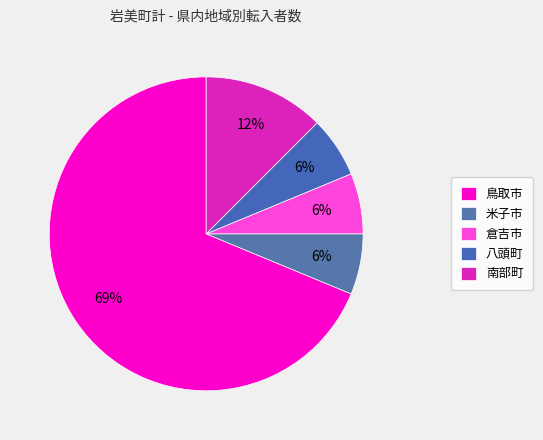

Is there any slice that represents more than half of the pie?

Yes